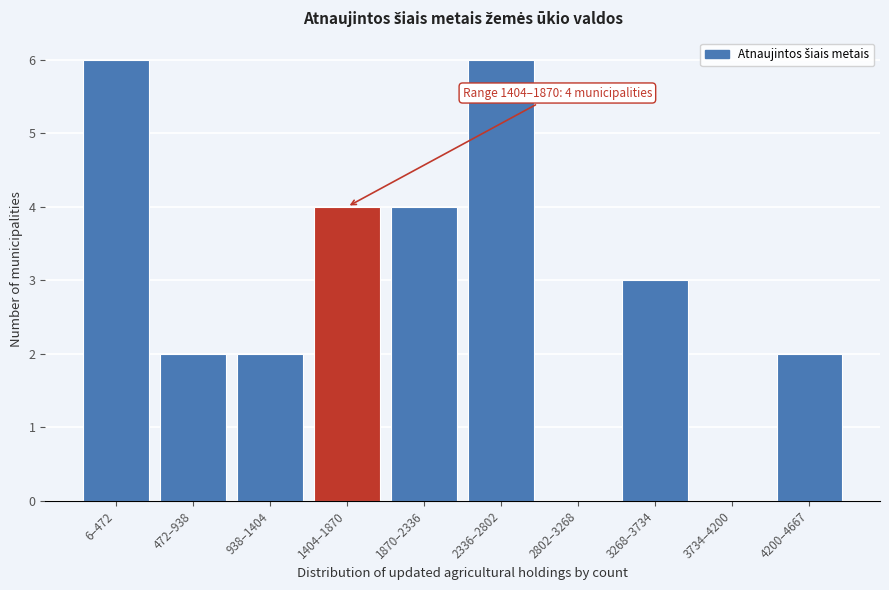

Reading left to right, list all the values displayed in this chart.

6–472=6	472–938=2	938–1404=2	1404–1870=4	1870–2336=4	2336–2802=6	2802–3268=0	3268–3734=3	3734–4200=0	4200–4667=2